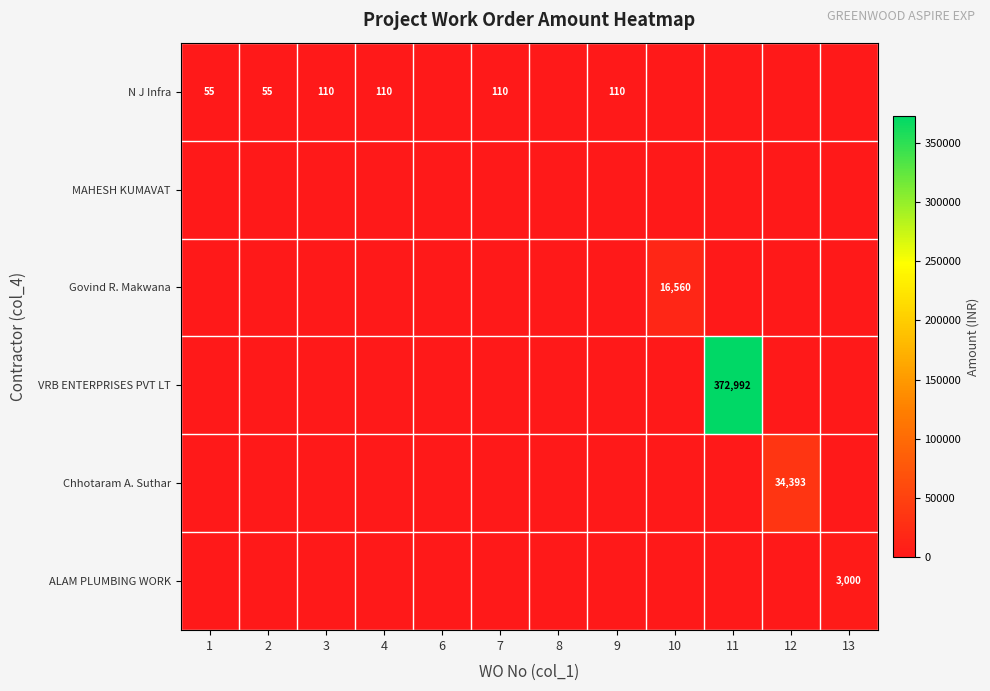

What is the sum of the N J Infra values at 2 and 12?

55.0